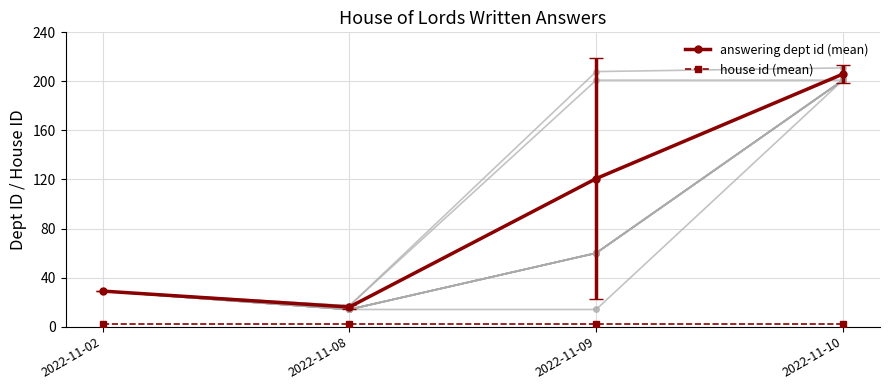

Rank the series by their maximum value, from lowest to highest.

house id (mean), answering dept id (mean)